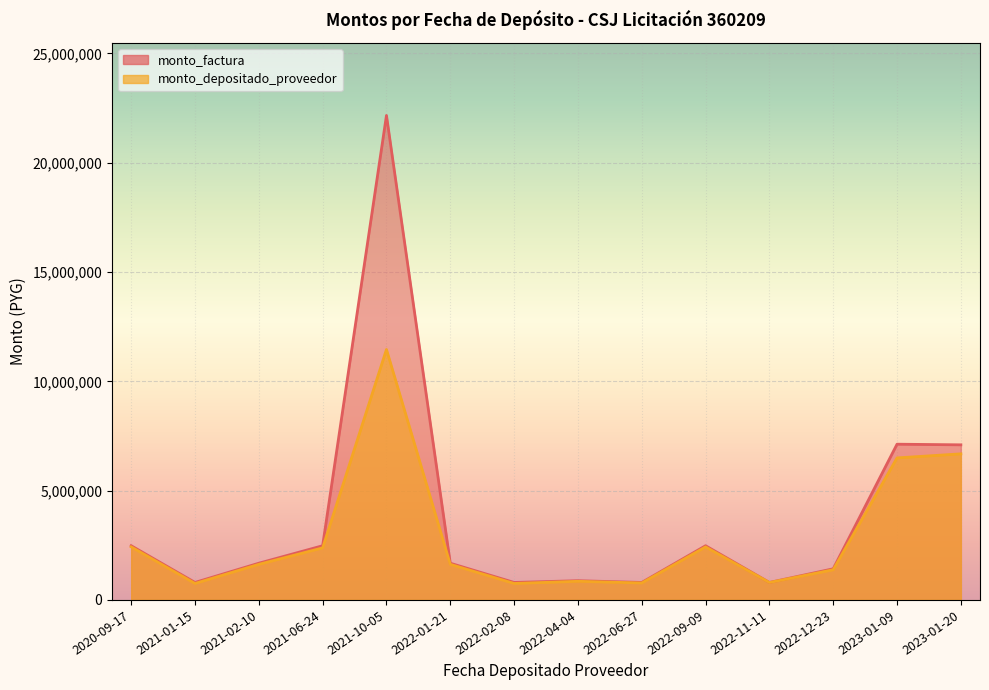

Where is the first local maximum for monto_factura?

2020-09-17